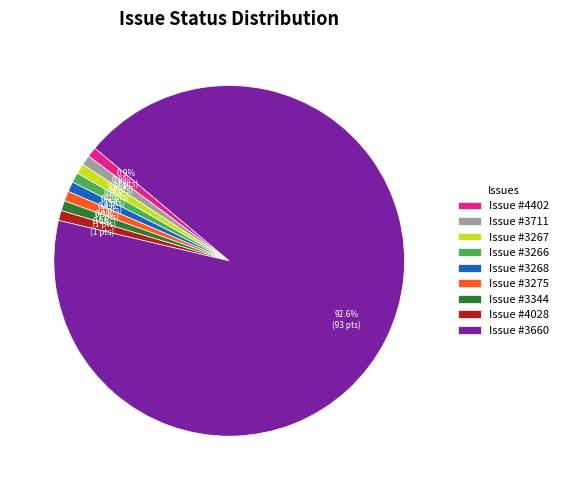

How much of the chart is everything except Issue #4402?

99.1%